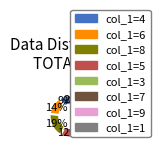

Which slice is the smallest?

col_1=1